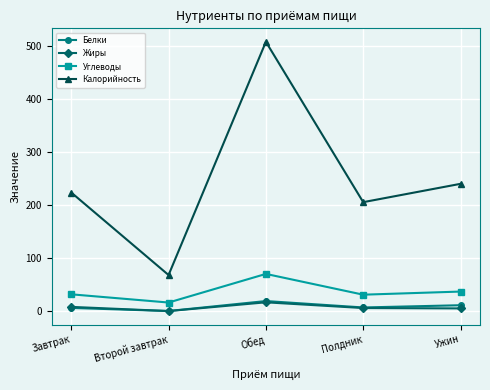

What position from the left is Завтрак?

1